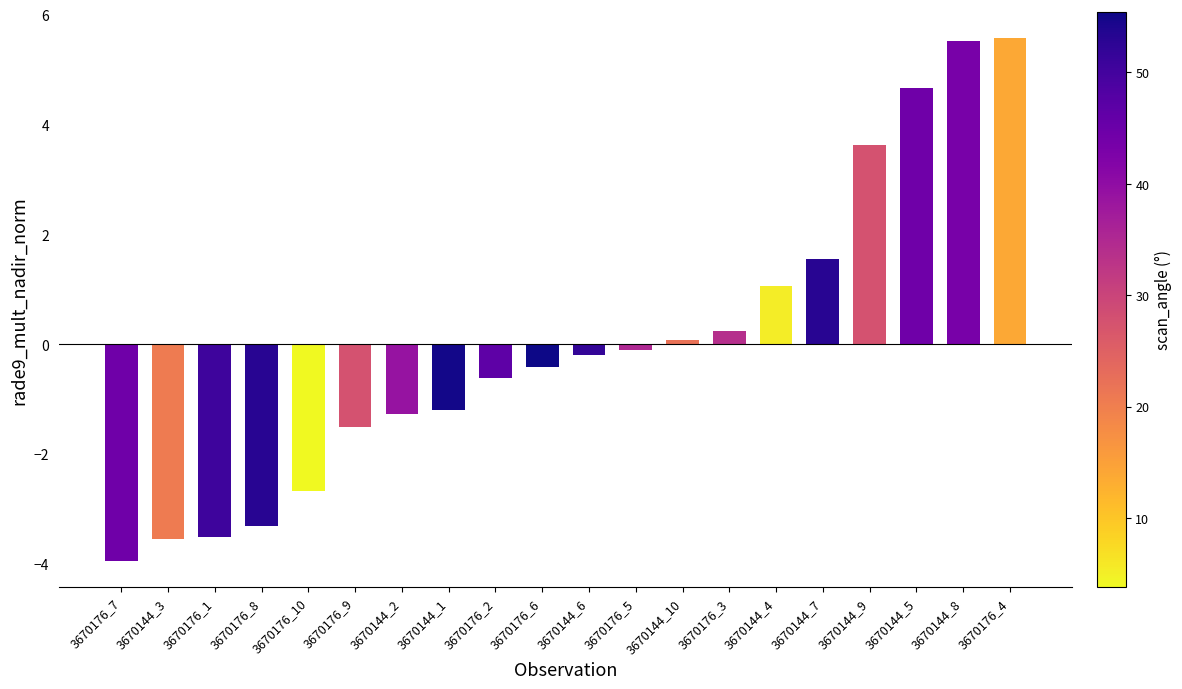

True or false: the data shows -2.7 at 3670176_10.

True